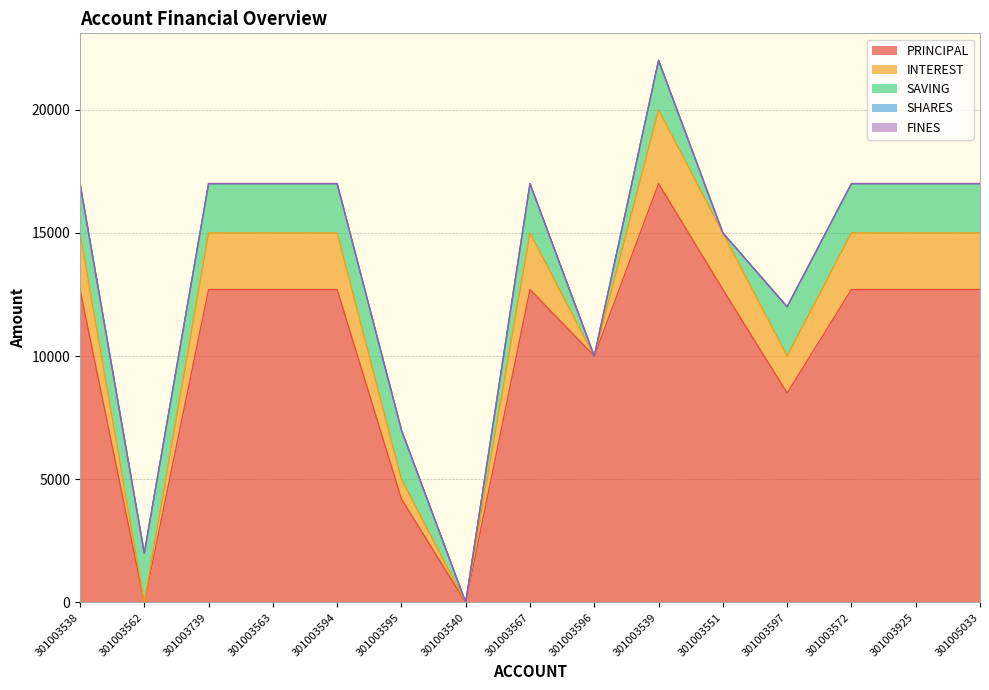

True or false: SAVING has a value of 3594 at 301003563.

False